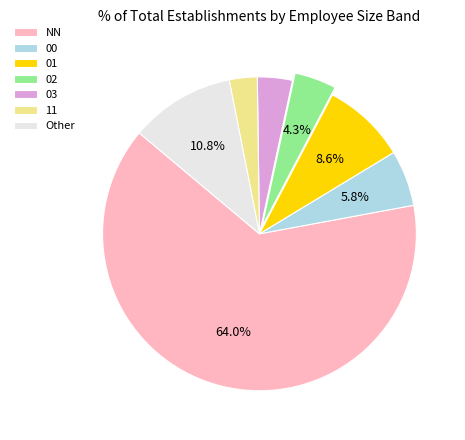

What percentage is the 03 slice, to the nearest percent?

4%